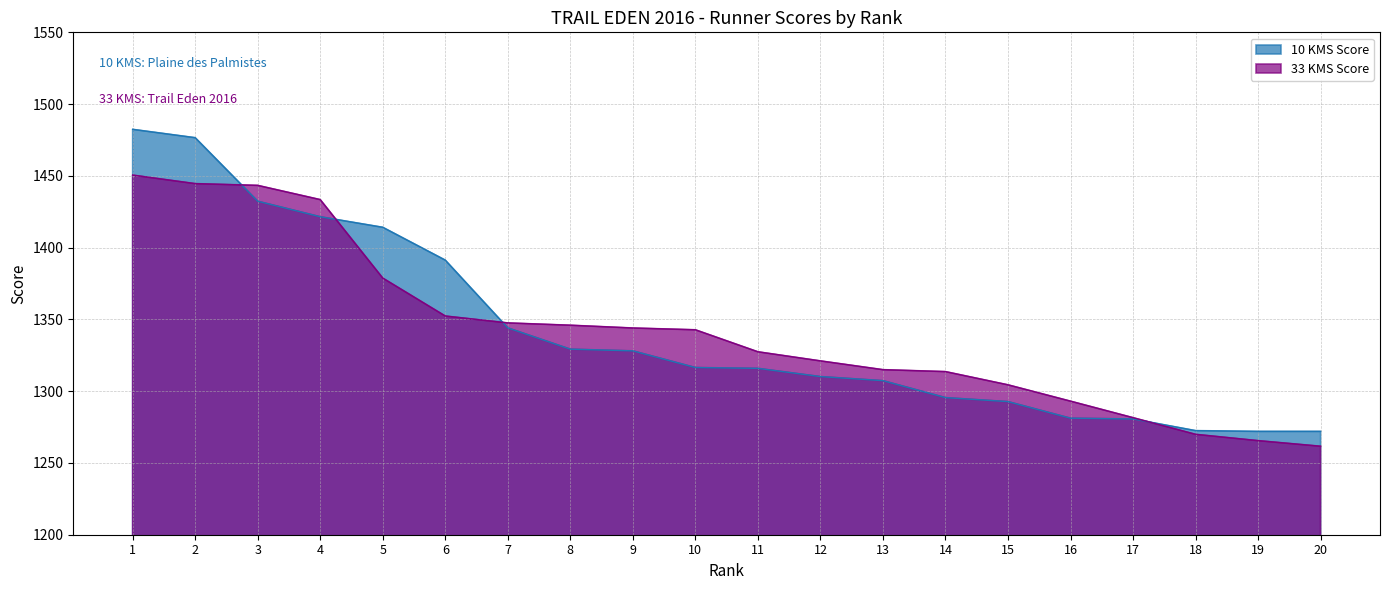

Is the value of 10 KMS Score at 12 greater than the value of 33 KMS Score at 12?

No